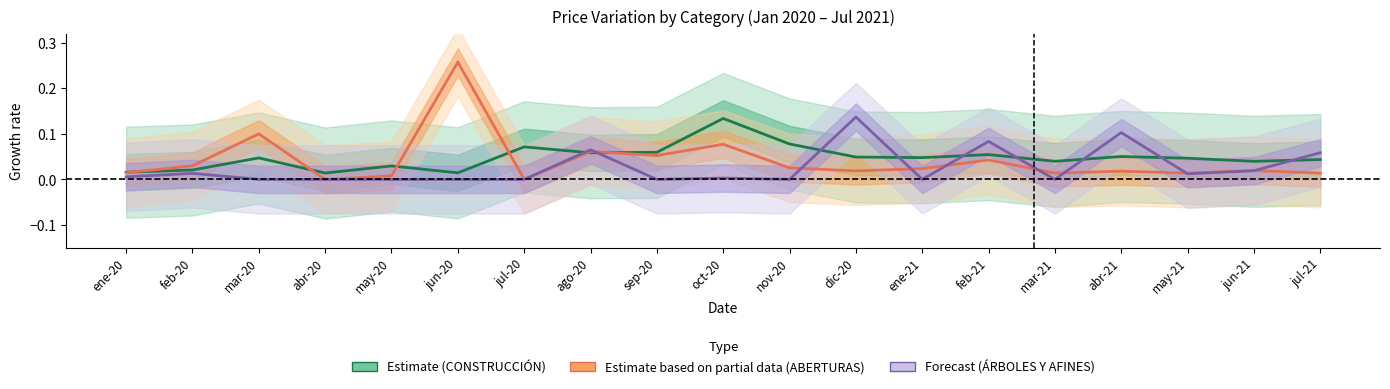

The Estimate based on partial data (ABERTURAS) series shows 0.1 at abr-20. True or false?

False